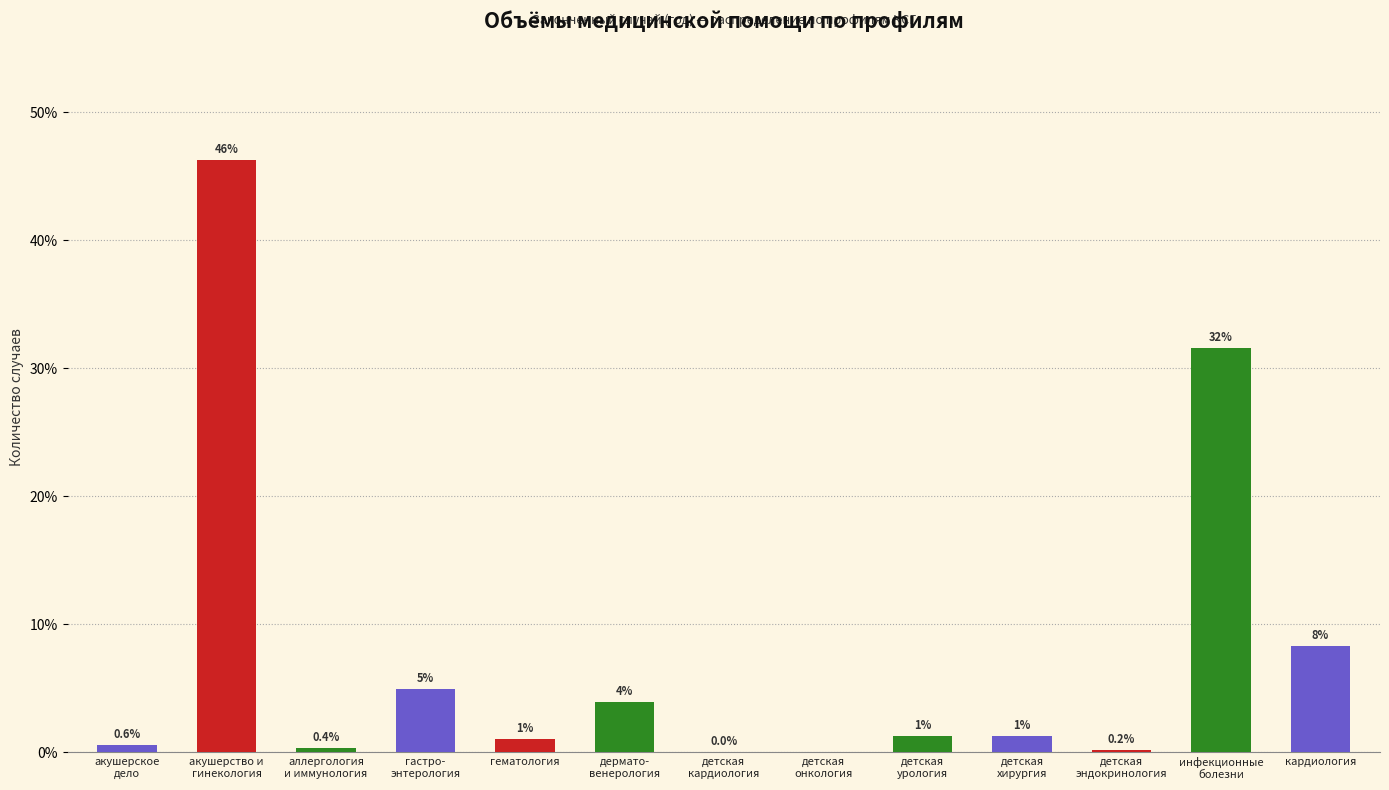

What is the maximum value shown in the chart?

46.3